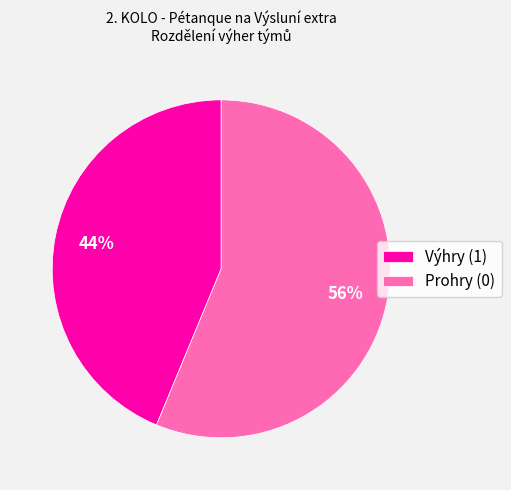

How many segments does this pie chart have?

2